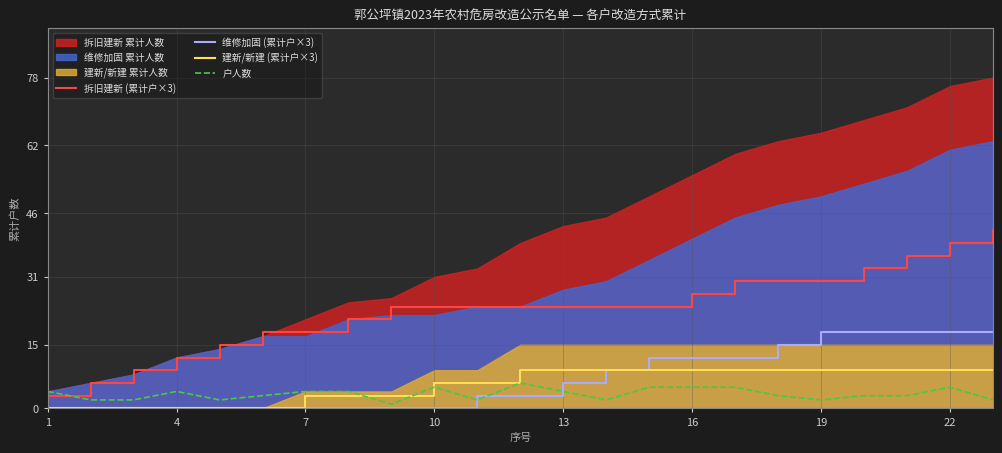

What is the average value of the 拆旧建新 (累计户×3) series?

23